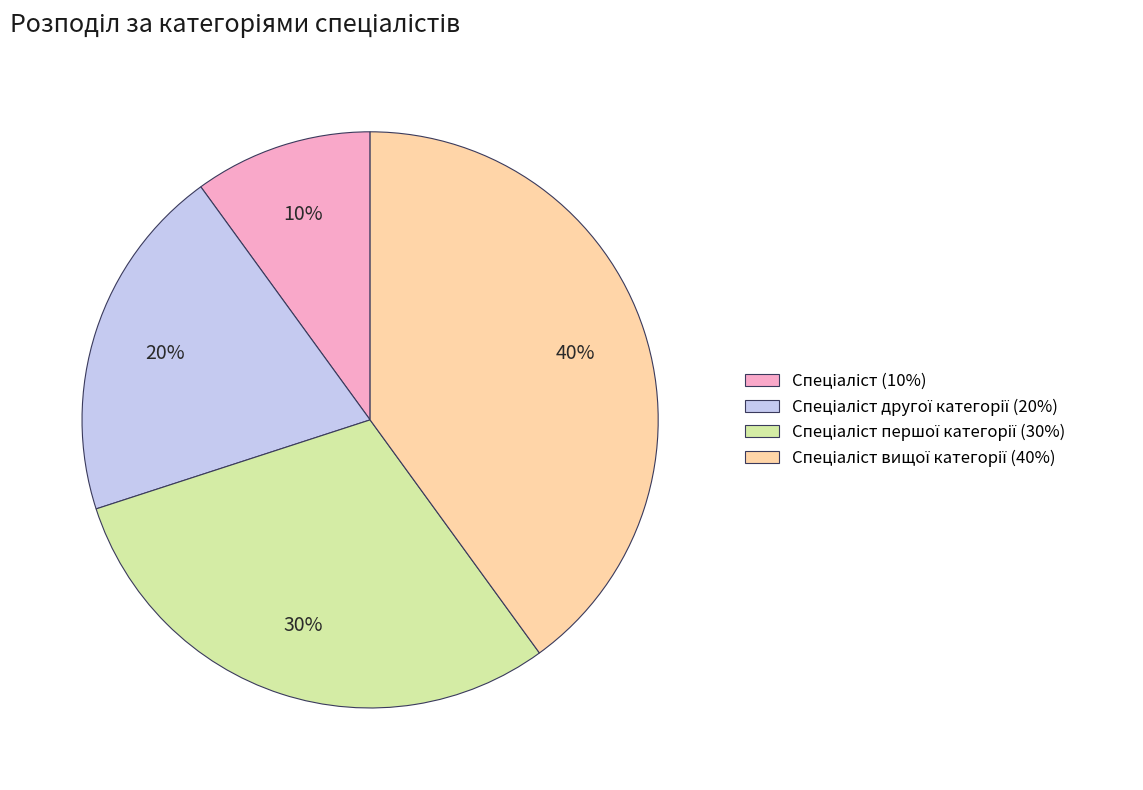

Is there any slice that represents more than half of the pie?

No